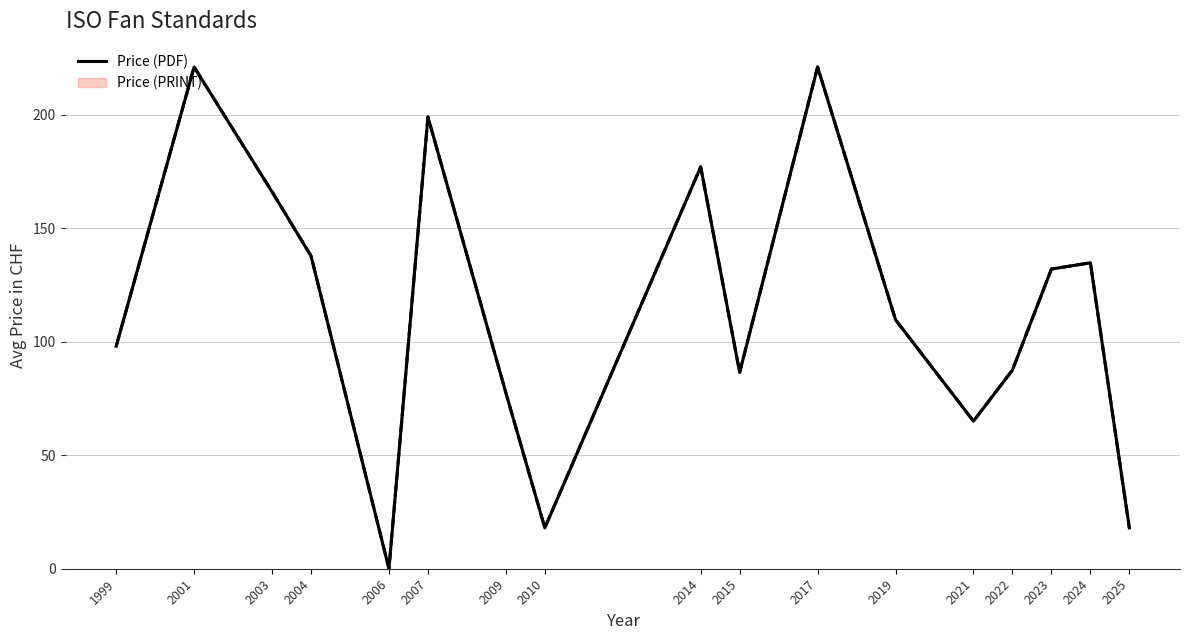

Which has a higher value, 2022 or 2006?

2022